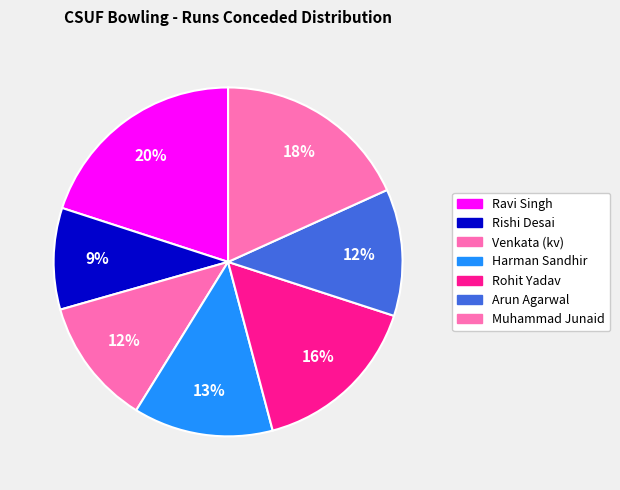

How many segments does this pie chart have?

7